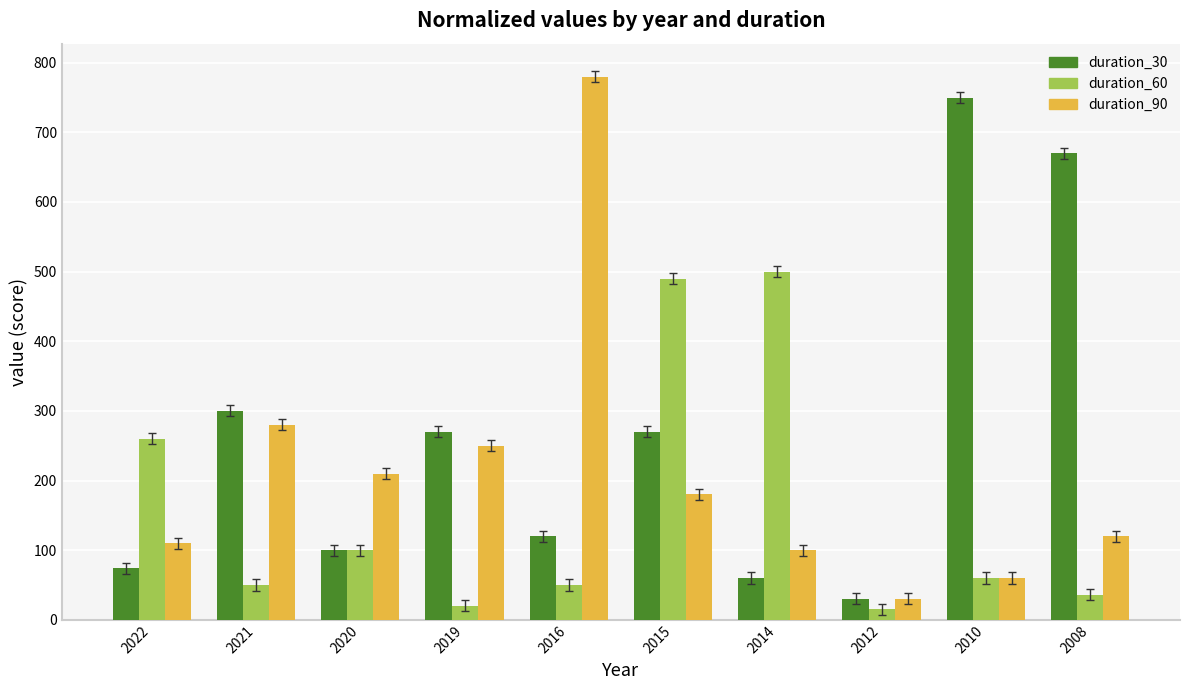

Where does the duration_90 series first go above 180?

2021